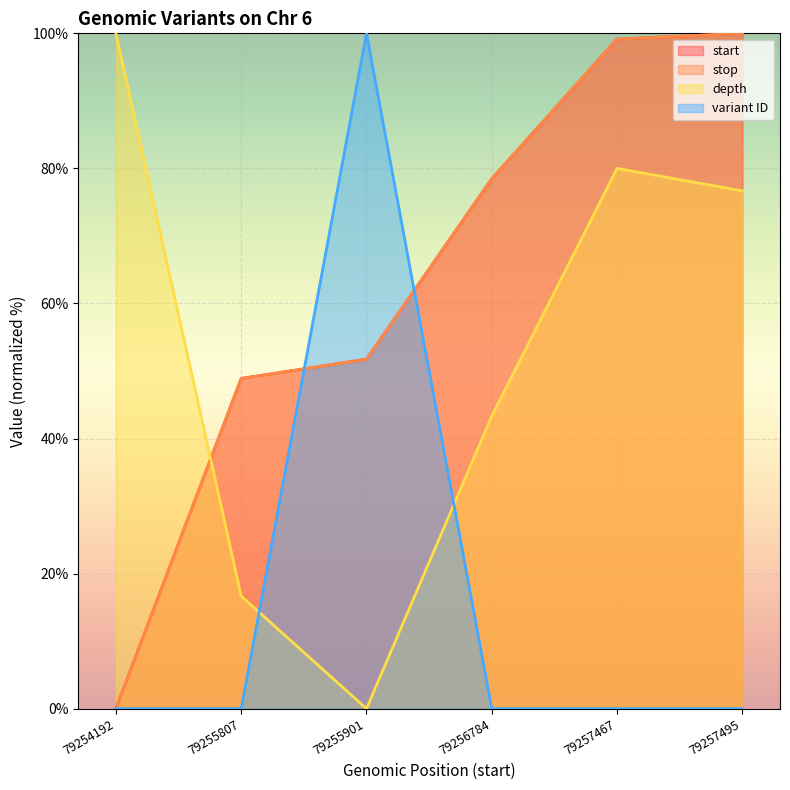

What is the difference between the second highest and minimum values in the stop series?

99.2